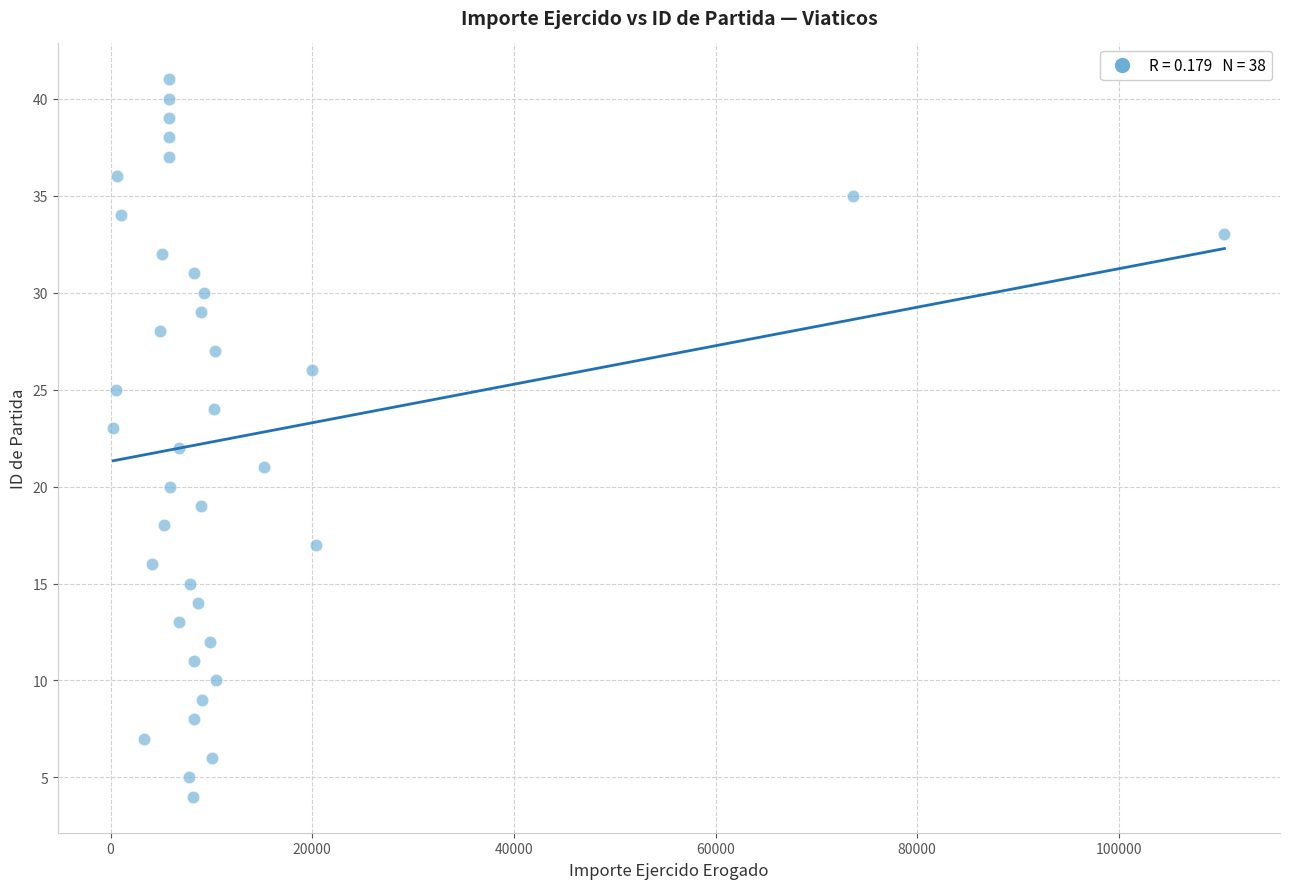

What is the range of Y values (max minus min)?

37